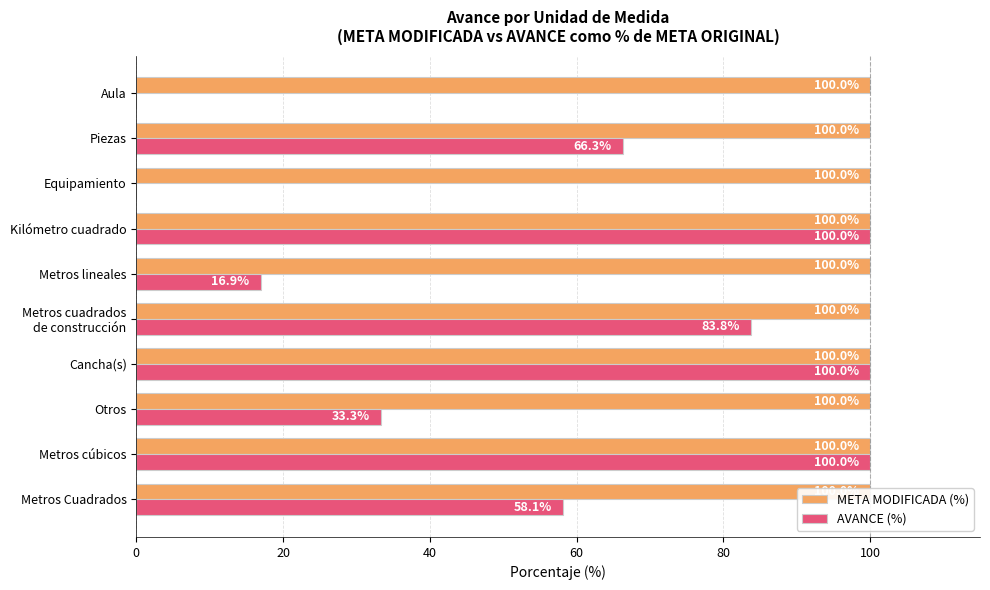

What is the maximum value shown in the chart?

100.0